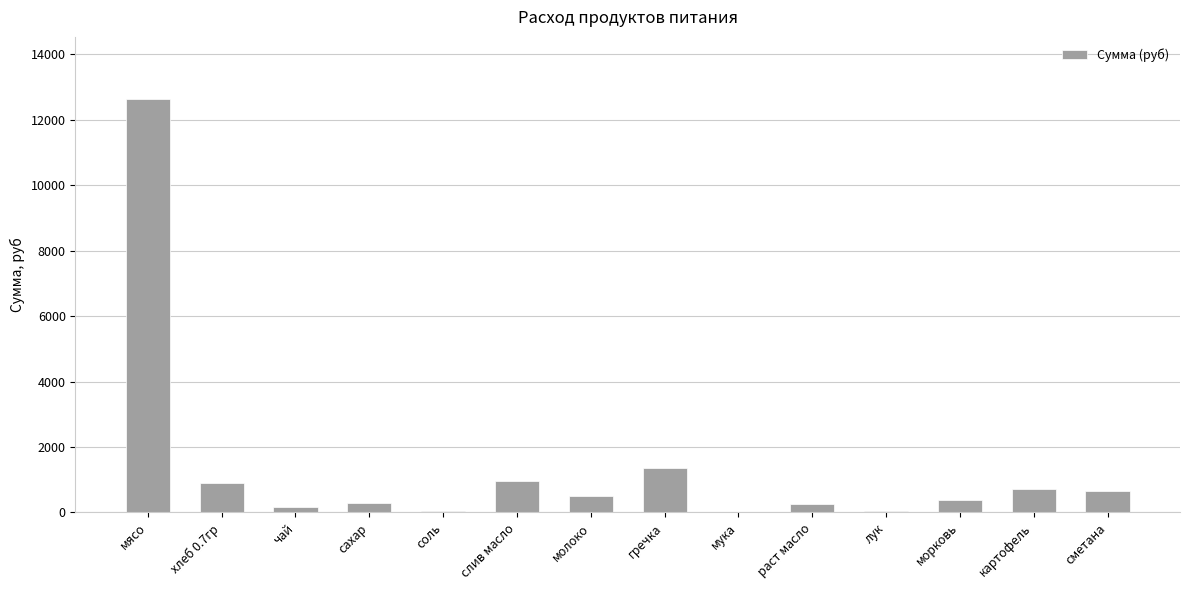

What is the sum of all values?

18945.2